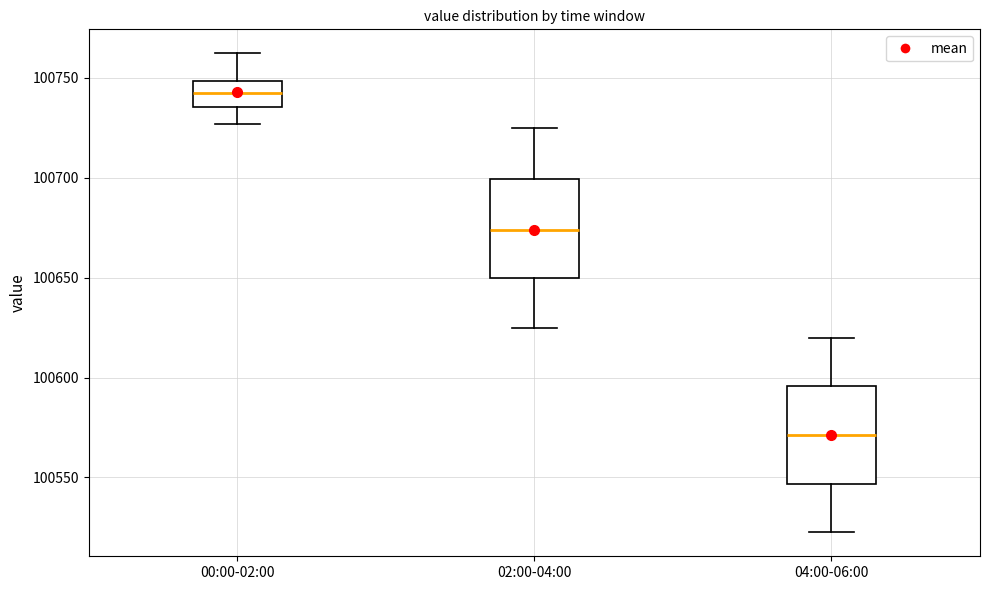

Where does the lower whisker of the box for 00:00-02:00 end on the y-axis? The values are not printed on the chart, so give them approximately, as read against the axis.

100725